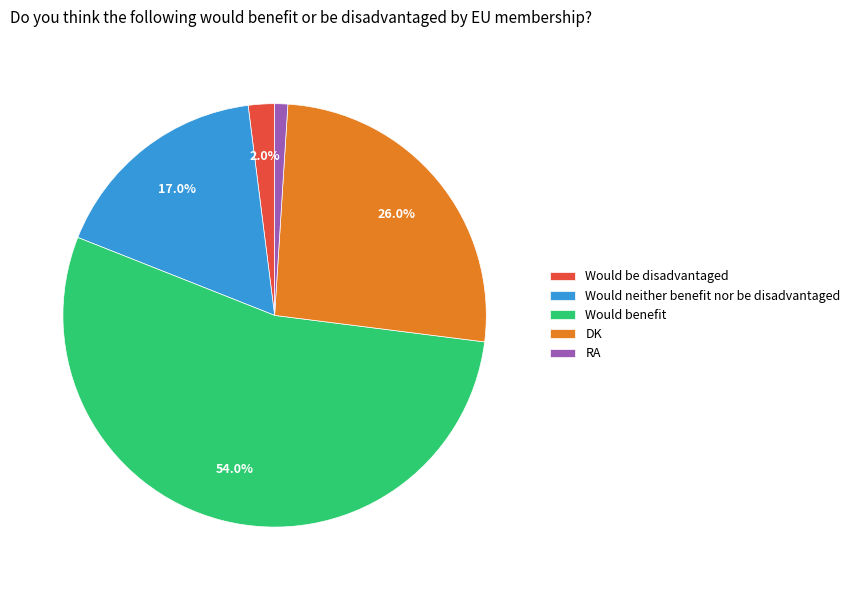

Does any single category account for the majority?

Yes